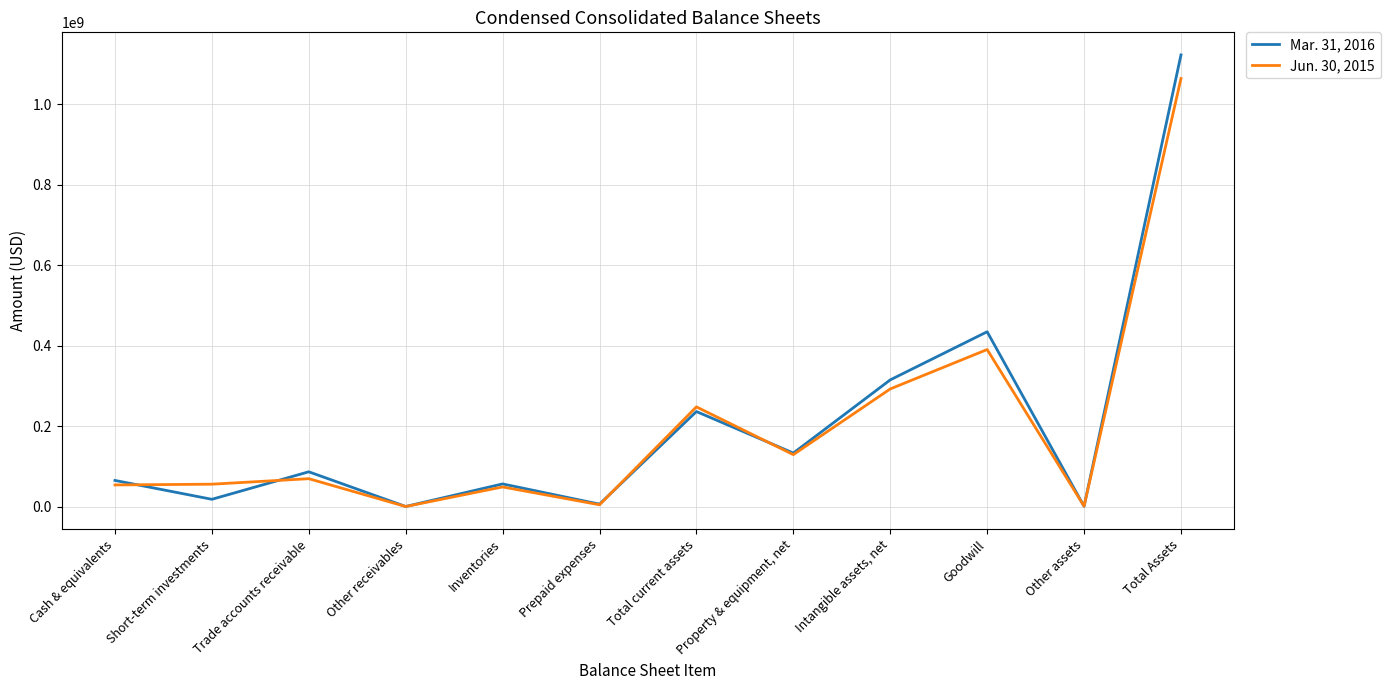

What is the difference between the Mar. 31, 2016 values at Other receivables and Intangible assets, net?

314245000